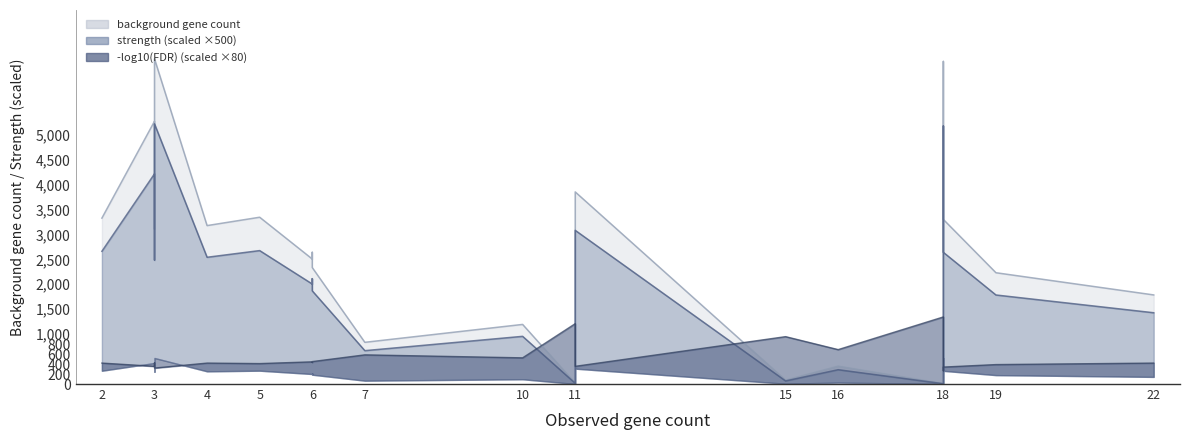

What is the spread (max minus min) of values at 22?

1366.2